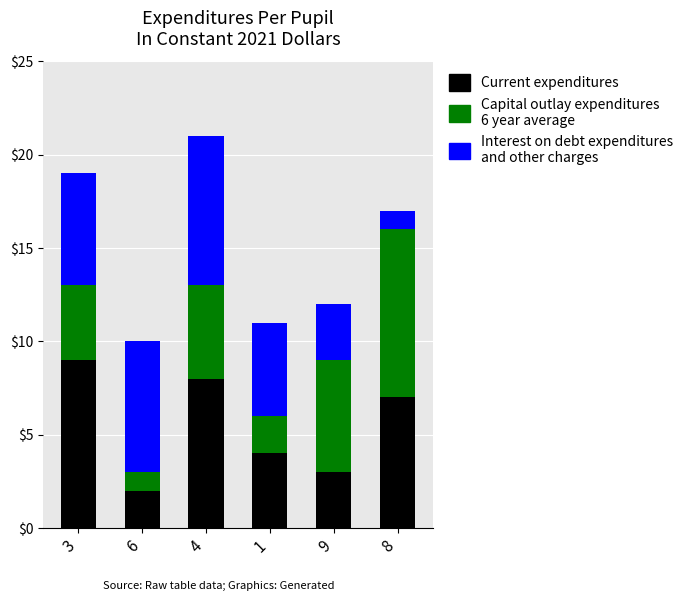

At which category is the sum across all series the highest?

4